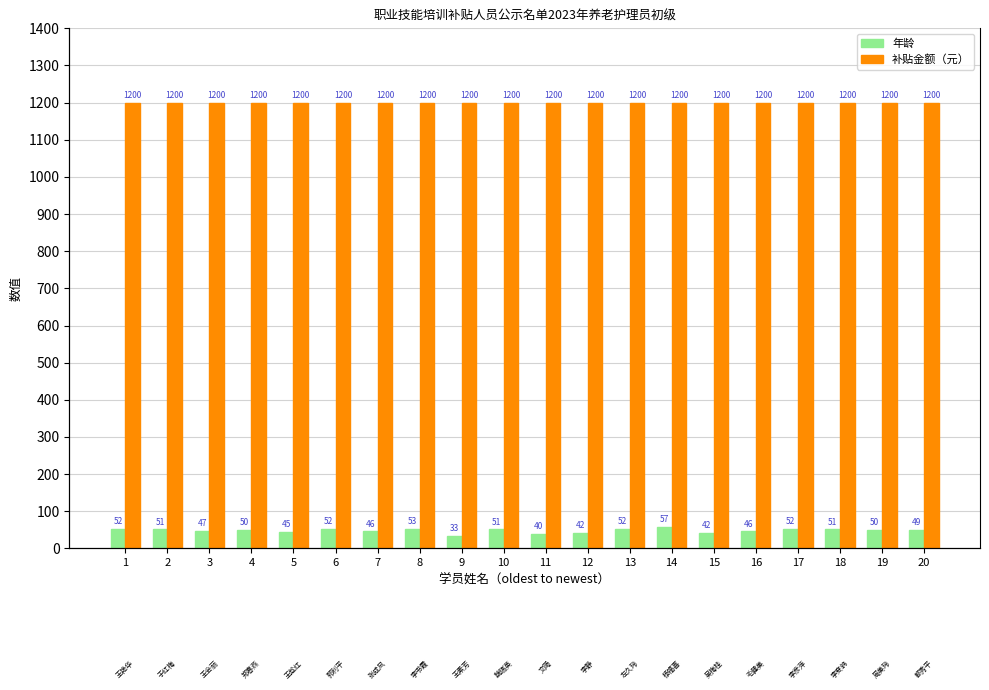

Rank the categories by 补贴金额（元） value from lowest to highest.

1, 2, 3, 4, 5, 6, 7, 8, 9, 10, 11, 12, 13, 14, 15, 16, 17, 18, 19, 20